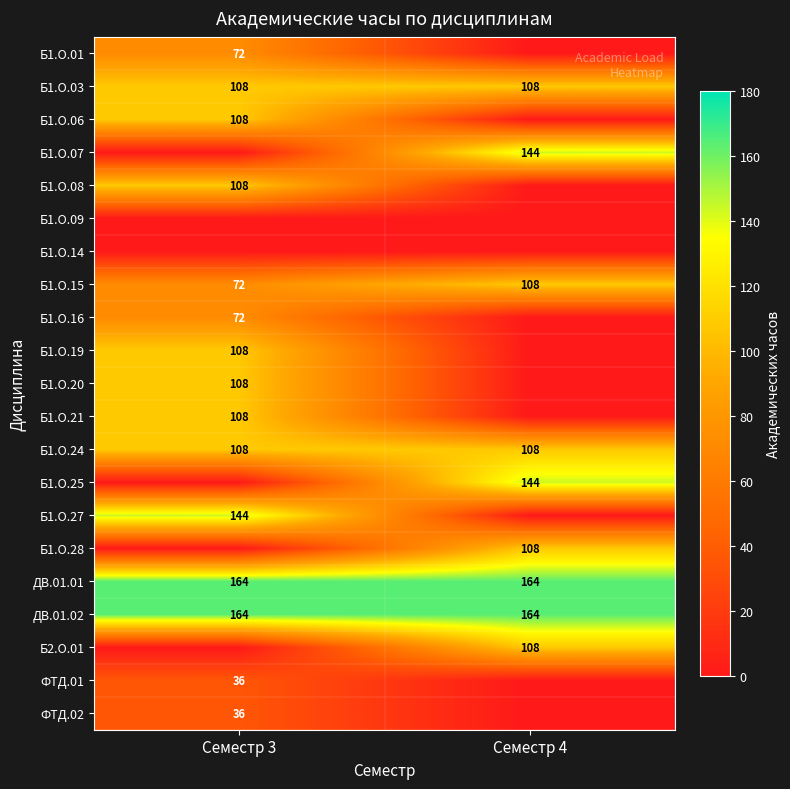

How many distinct data groups are displayed?

21